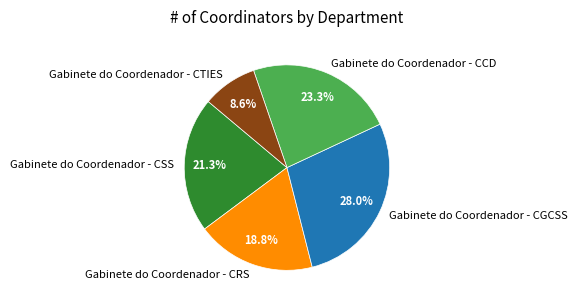

How many slices are in this pie chart?

5